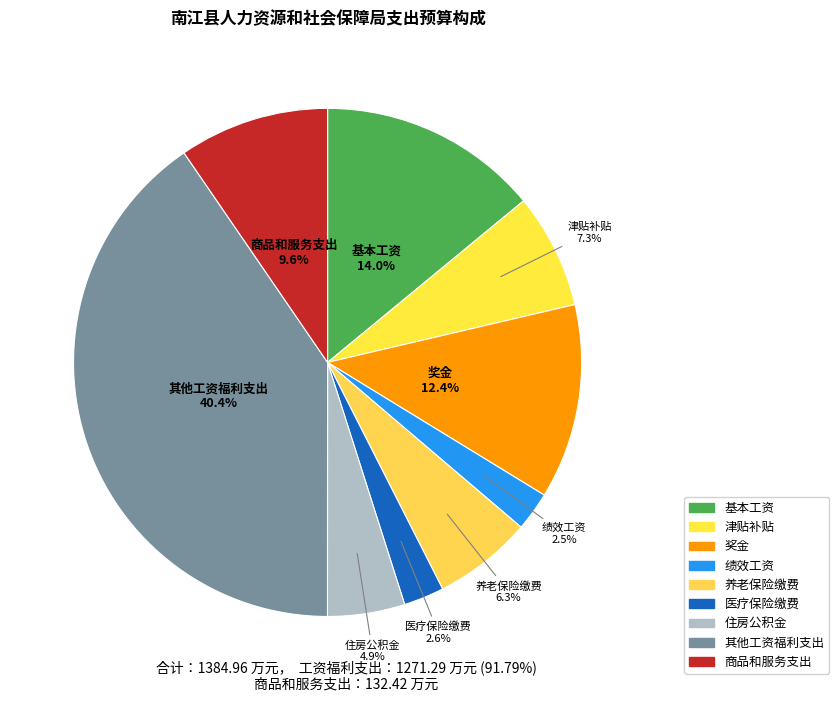

How many segments does this pie chart have?

9